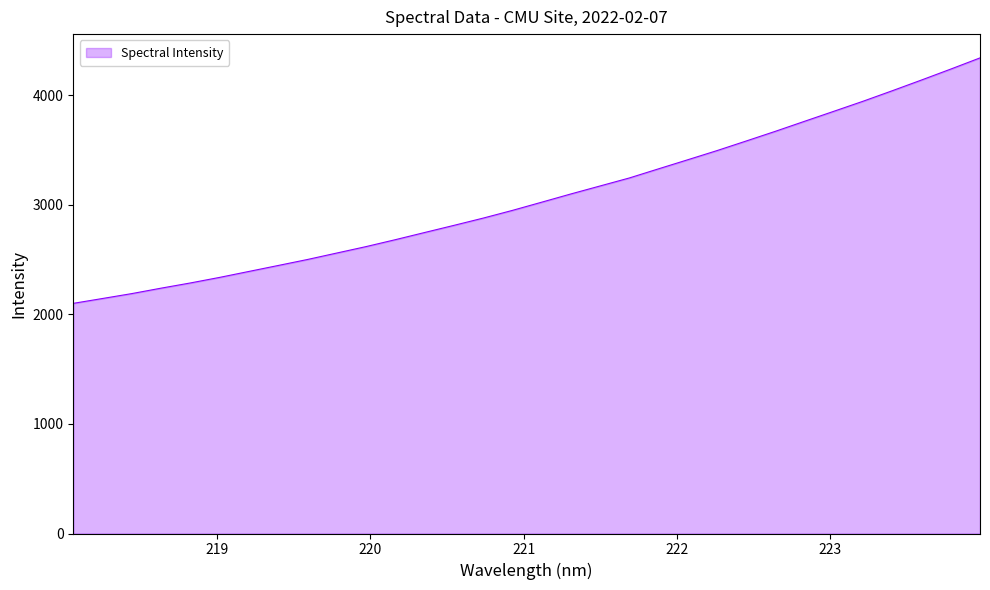

What is the greatest value displayed?

4339.7